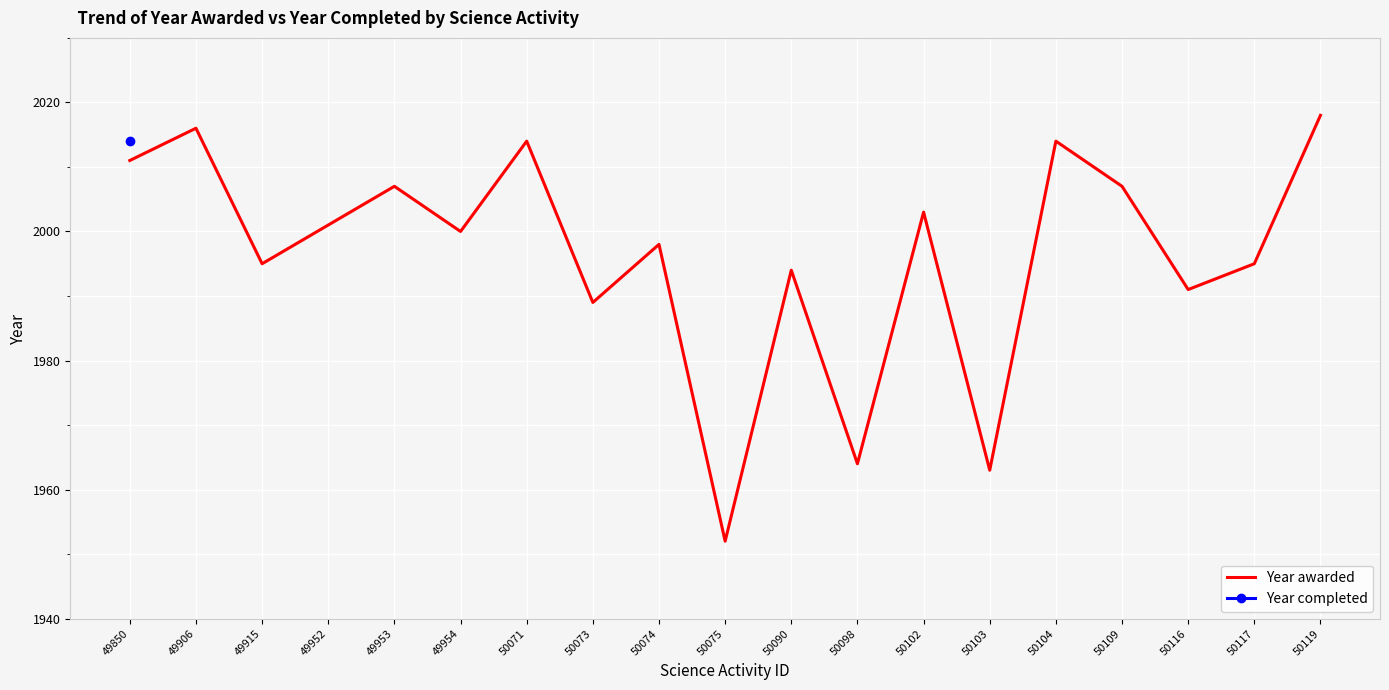

In Year awarded, how many points are higher than both neighbors (excluding endpoints)?

7